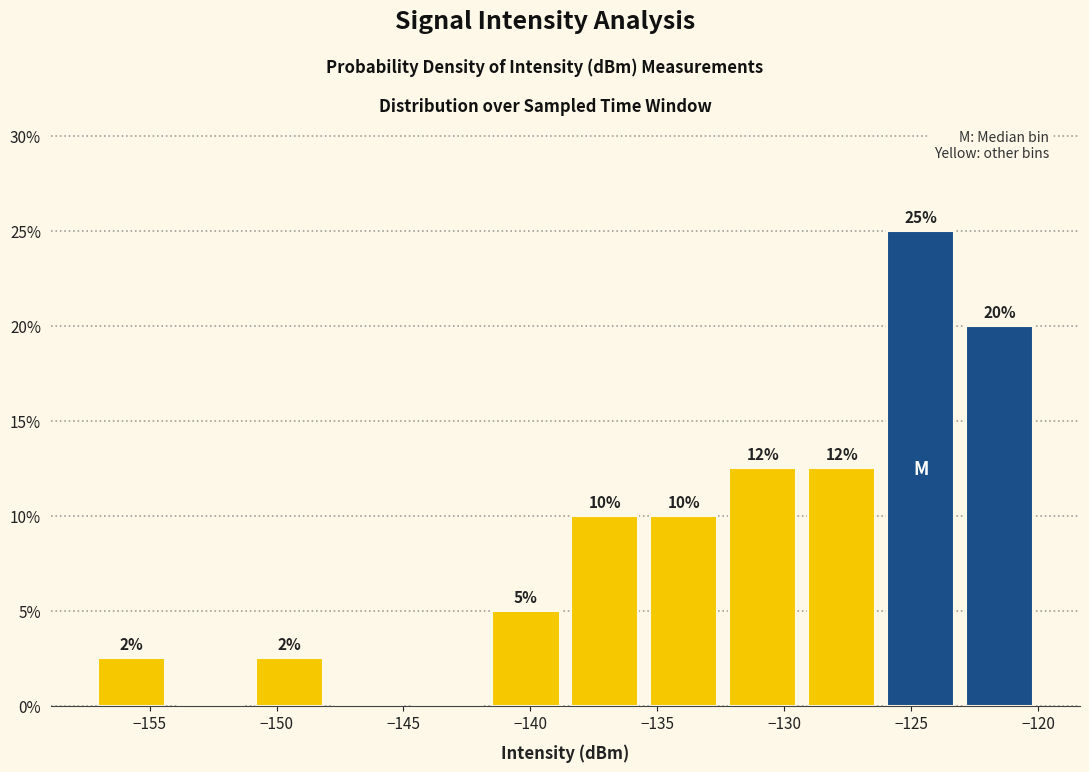

Over which range of the x-axis is the bar tallest?

-126.0 to -123.0